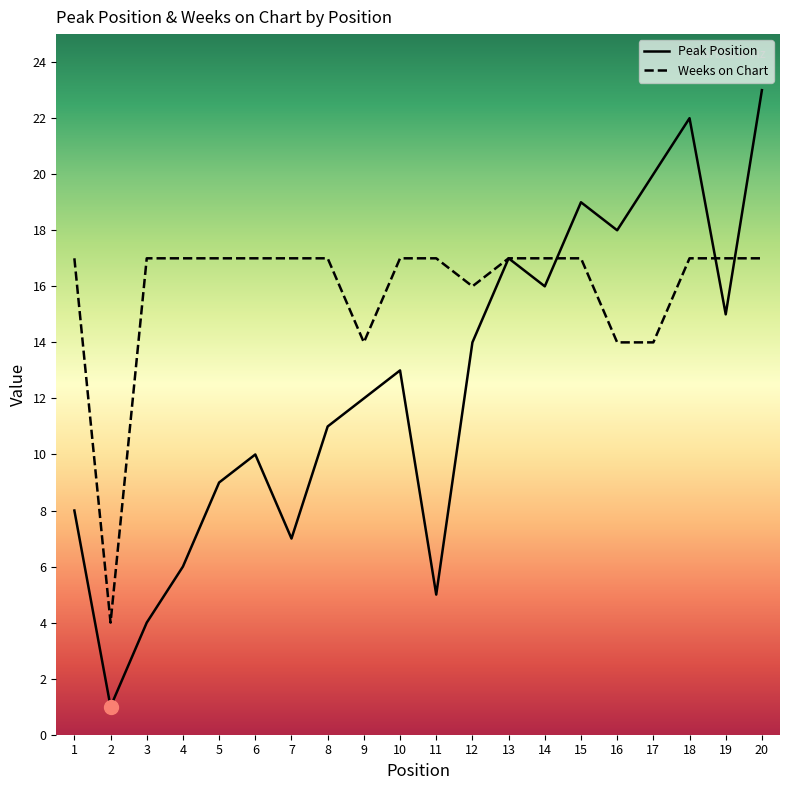

In Weeks on Chart, how many points are lower than both neighbors (excluding endpoints)?

3